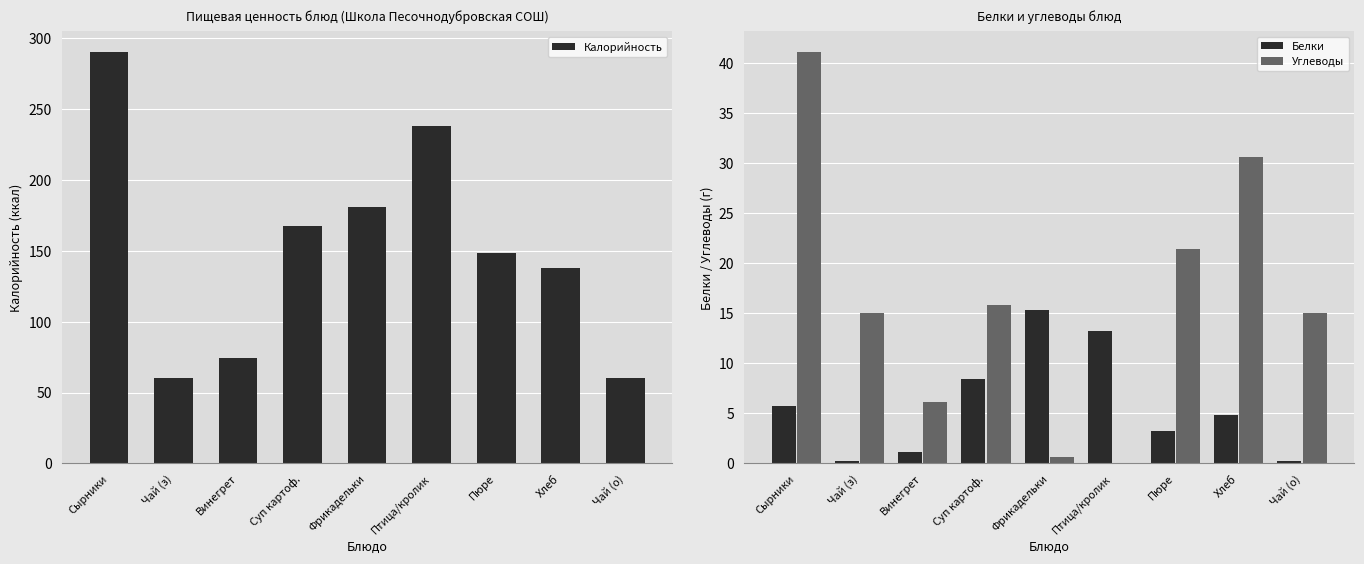

What is the sum of the Углеводы values at Сырники and Фрикадельки?

41.7